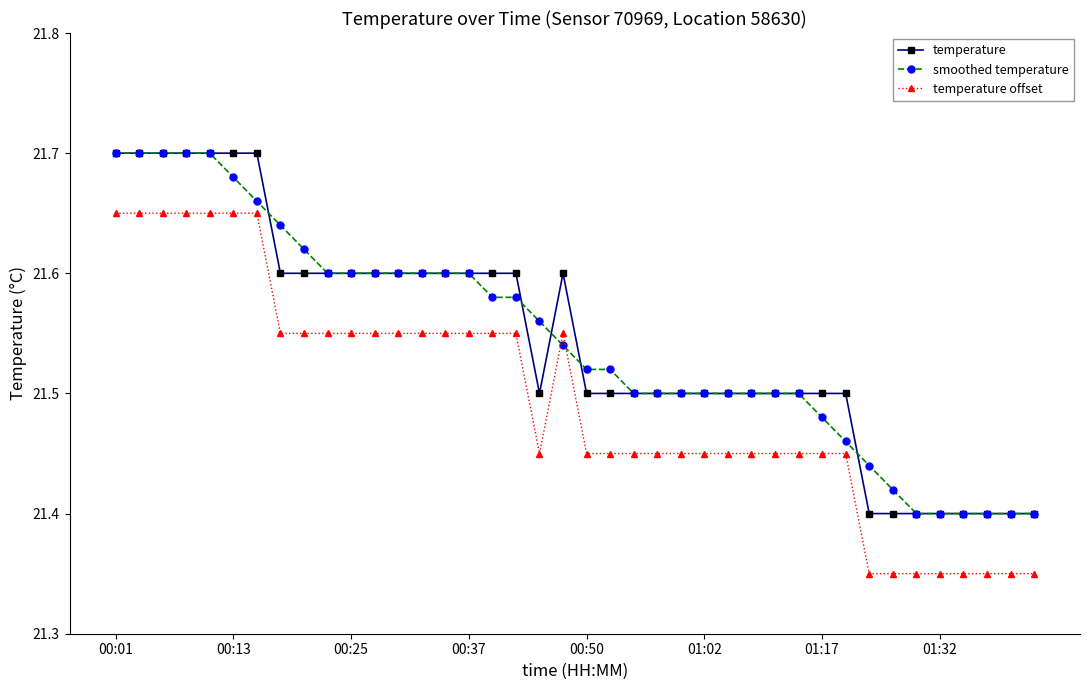

True or false: temperature offset and temperature intersect in this chart.

False